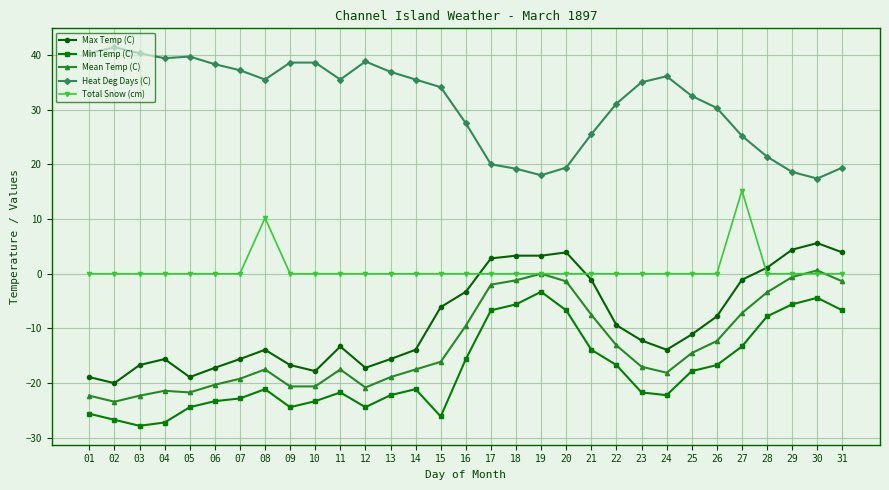

Count the number of categories in the chart.

31